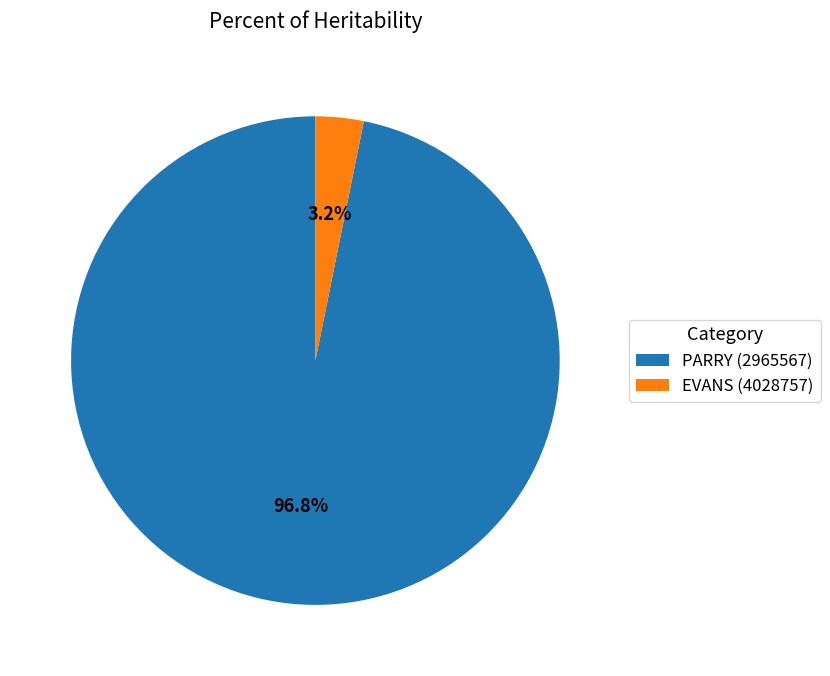

Is the sum of PARRY (2965567) and EVANS (4028757) greater than half?

Yes